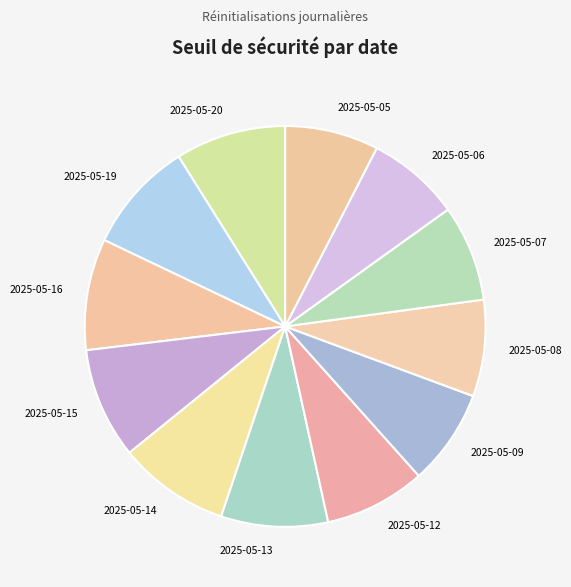

The 2025-05-19 slice represents 9% of the pie. True or false?

True